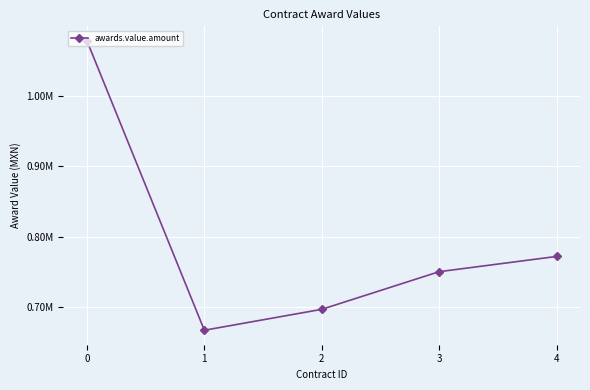

How many data points are less than 750204?

2